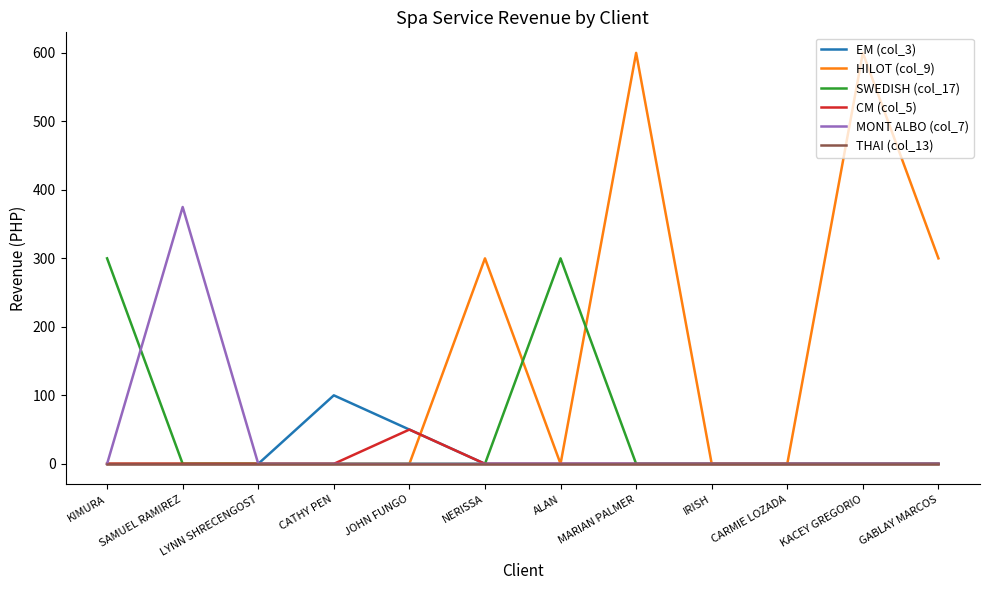

List the series in order of their peak value, highest first.

HILOT (col_9), MONT ALBO (col_7), SWEDISH (col_17), EM (col_3), CM (col_5), THAI (col_13)